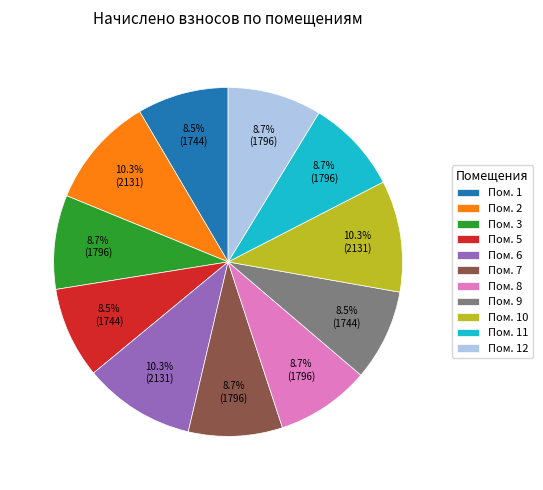

What percentage do Пом. 9 and Пом. 11 together represent?

17.2%